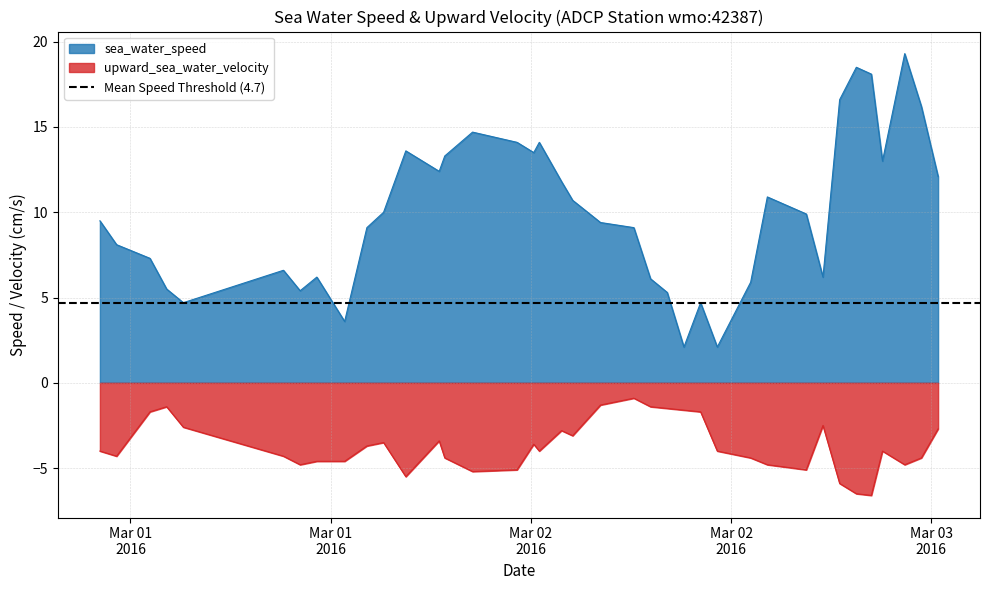

How many data points does each series have?

39